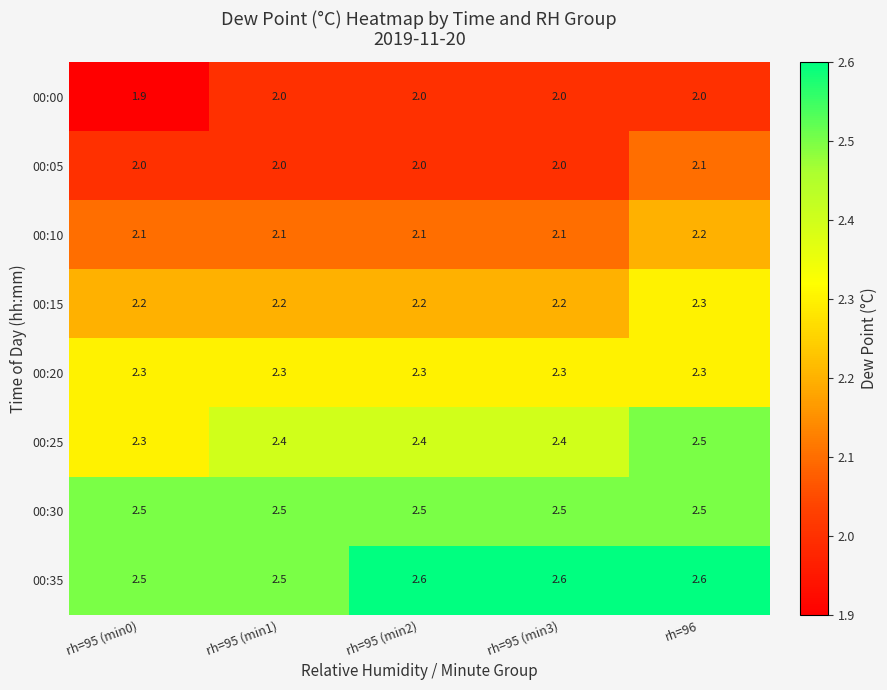

What is the lowest value of the 00:30 series?

2.5